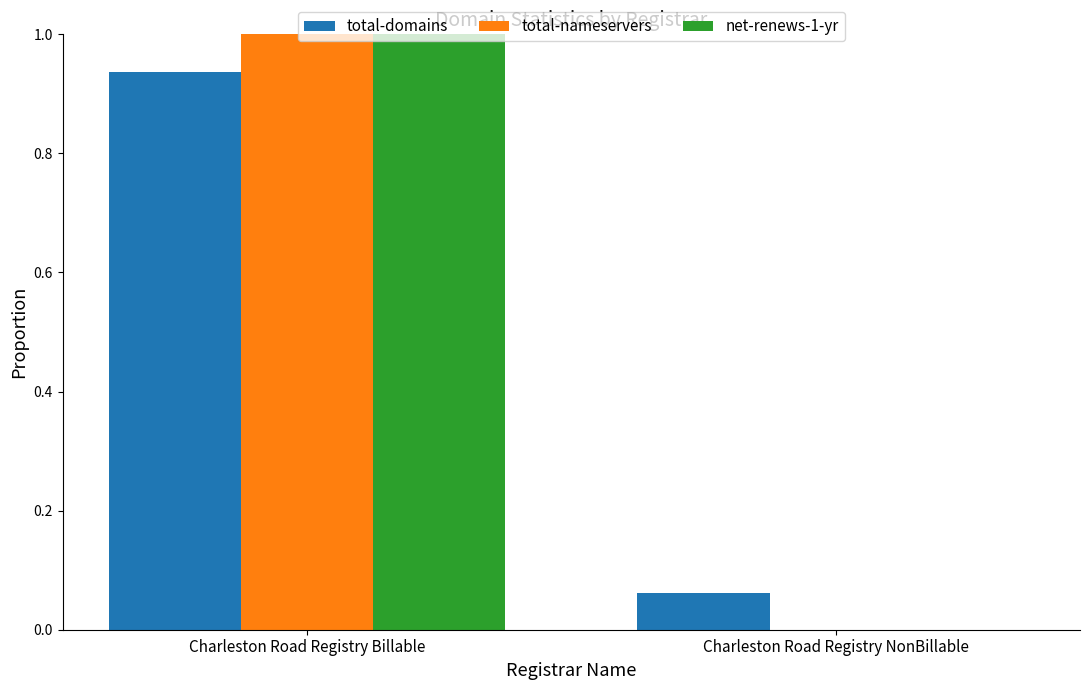

At which category is the sum across all series the highest?

Charleston Road Registry Billable